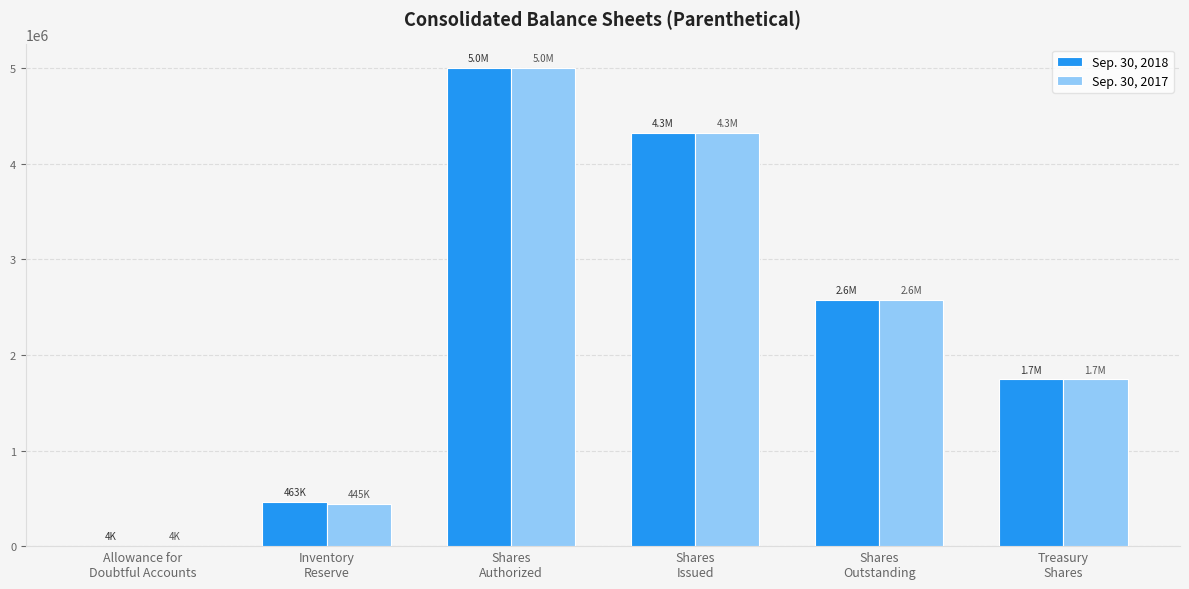

What is the maximum value shown in the chart?

5000000